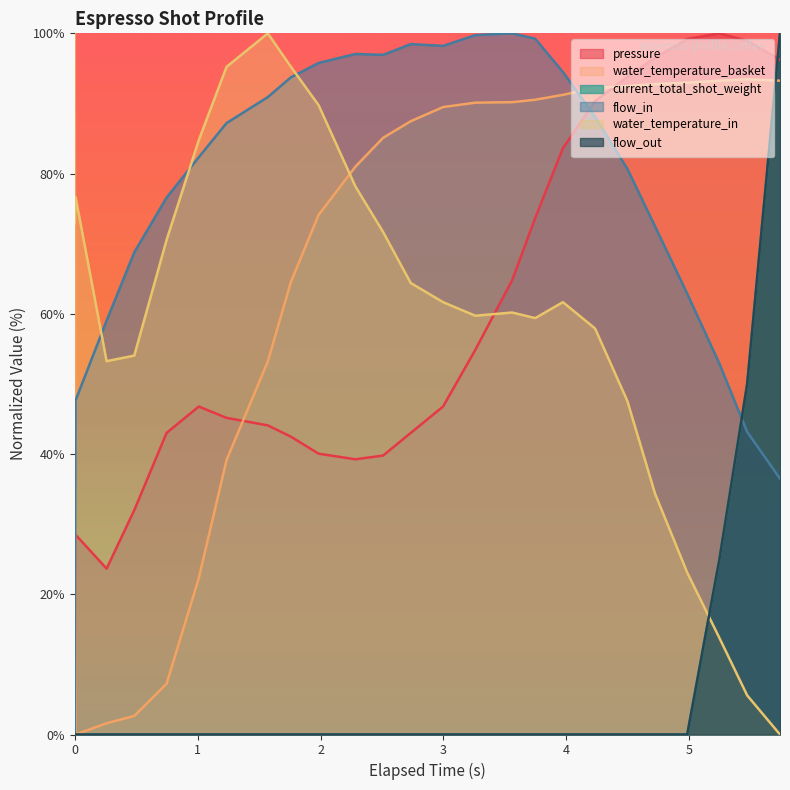

What is the average value of the flow_out series?

7.0